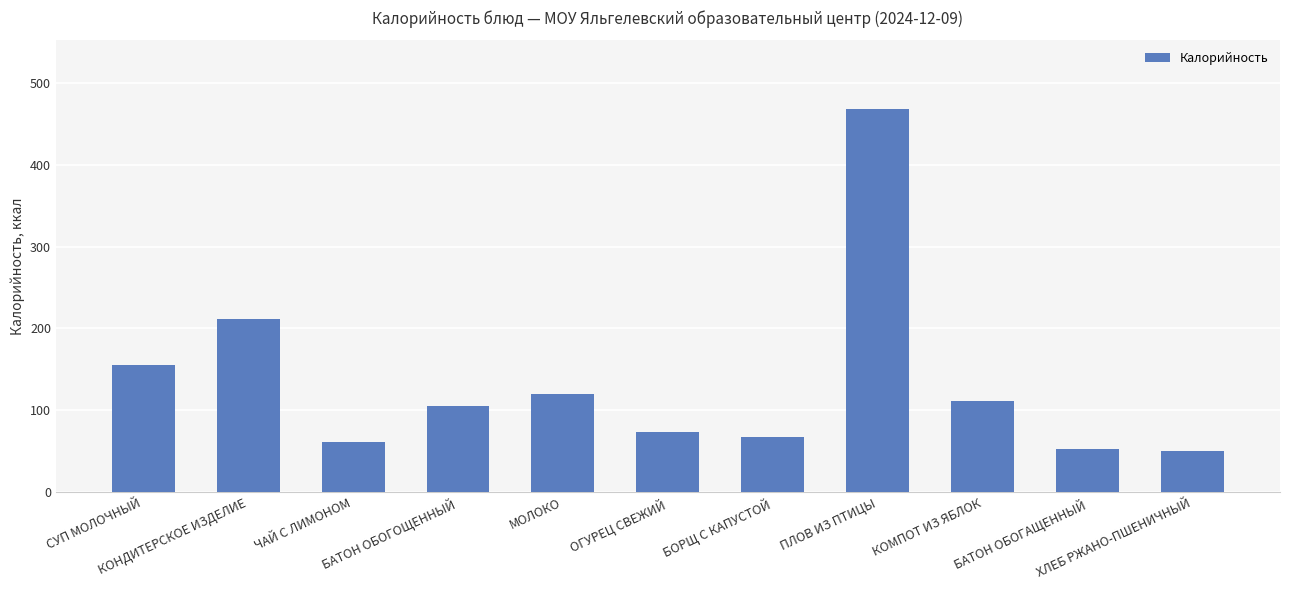

Which has a higher value, БАТОН ОБОГАЩЕННЫЙ or КОНДИТЕРСКОЕ ИЗДЕЛИЕ?

КОНДИТЕРСКОЕ ИЗДЕЛИЕ